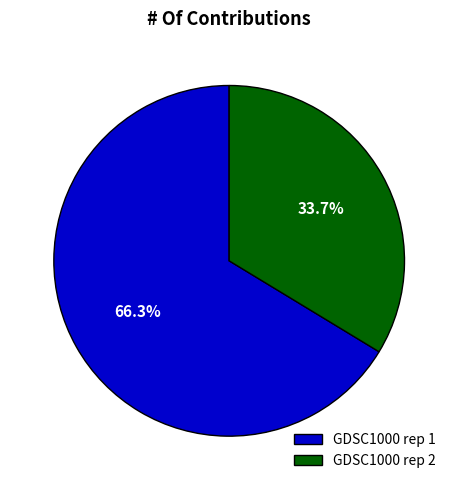

True or false: GDSC1000 rep 2 accounts for 34% of the total.

True